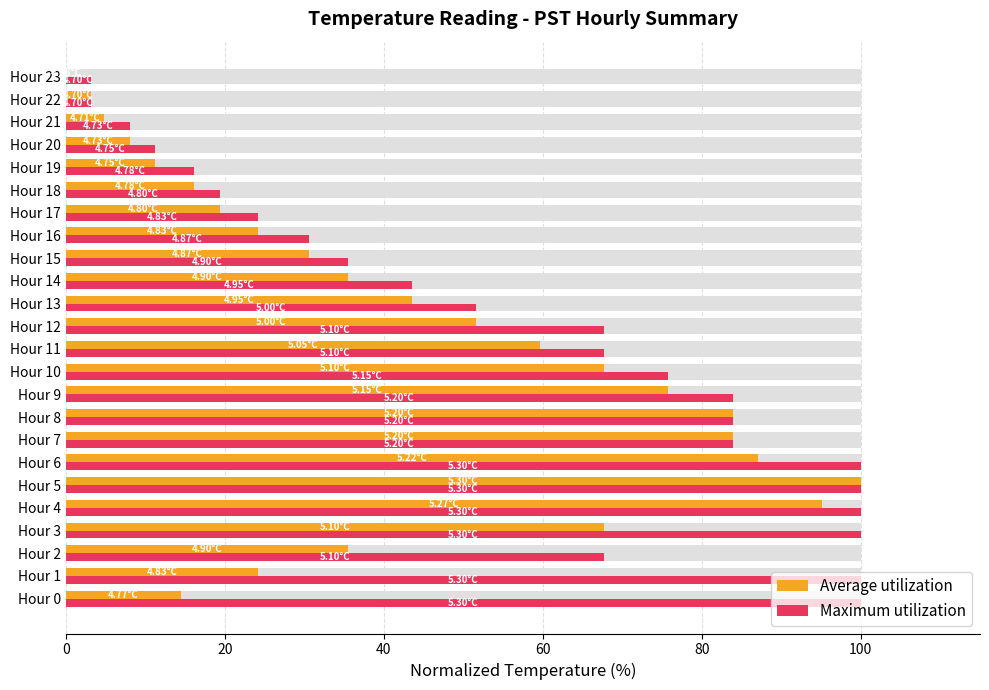

What are all the series names shown in the legend?

Average utilization, Maximum utilization